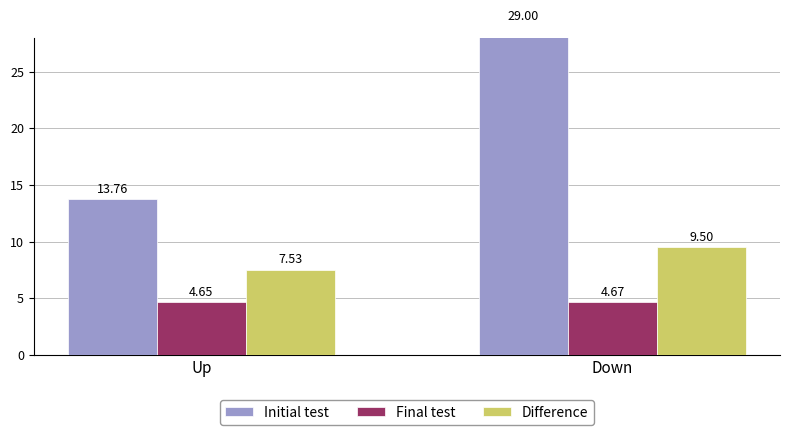

Reading left to right, transcribe all the data shown in this chart.

Initial test: 13.8	29.0
Final test: 4.7	4.7
Difference: 7.5	9.5